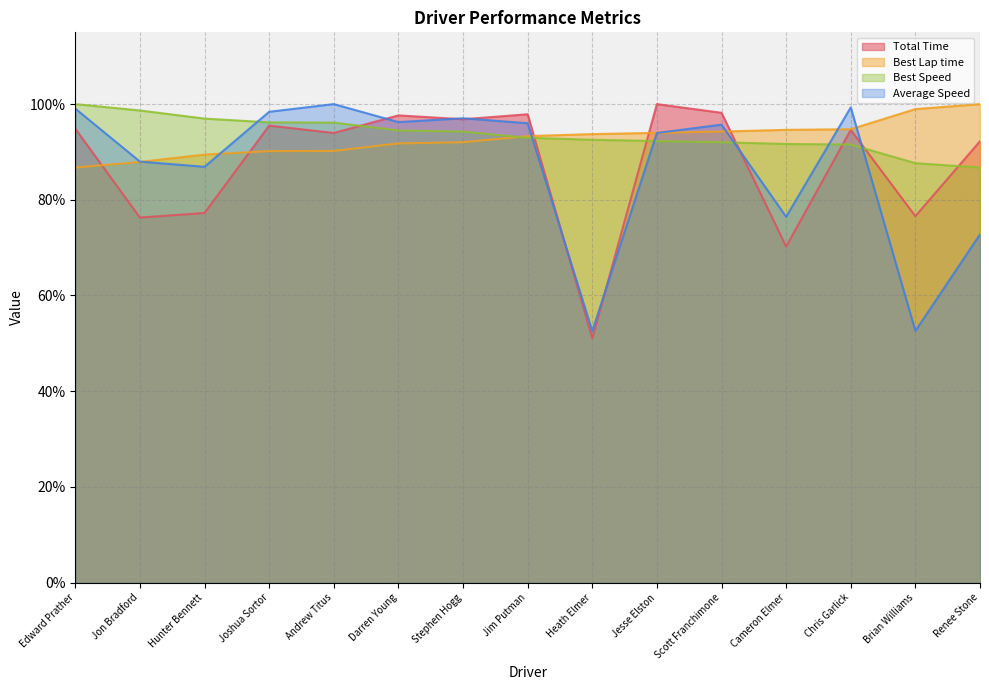

How many lines are shown in the chart?

4